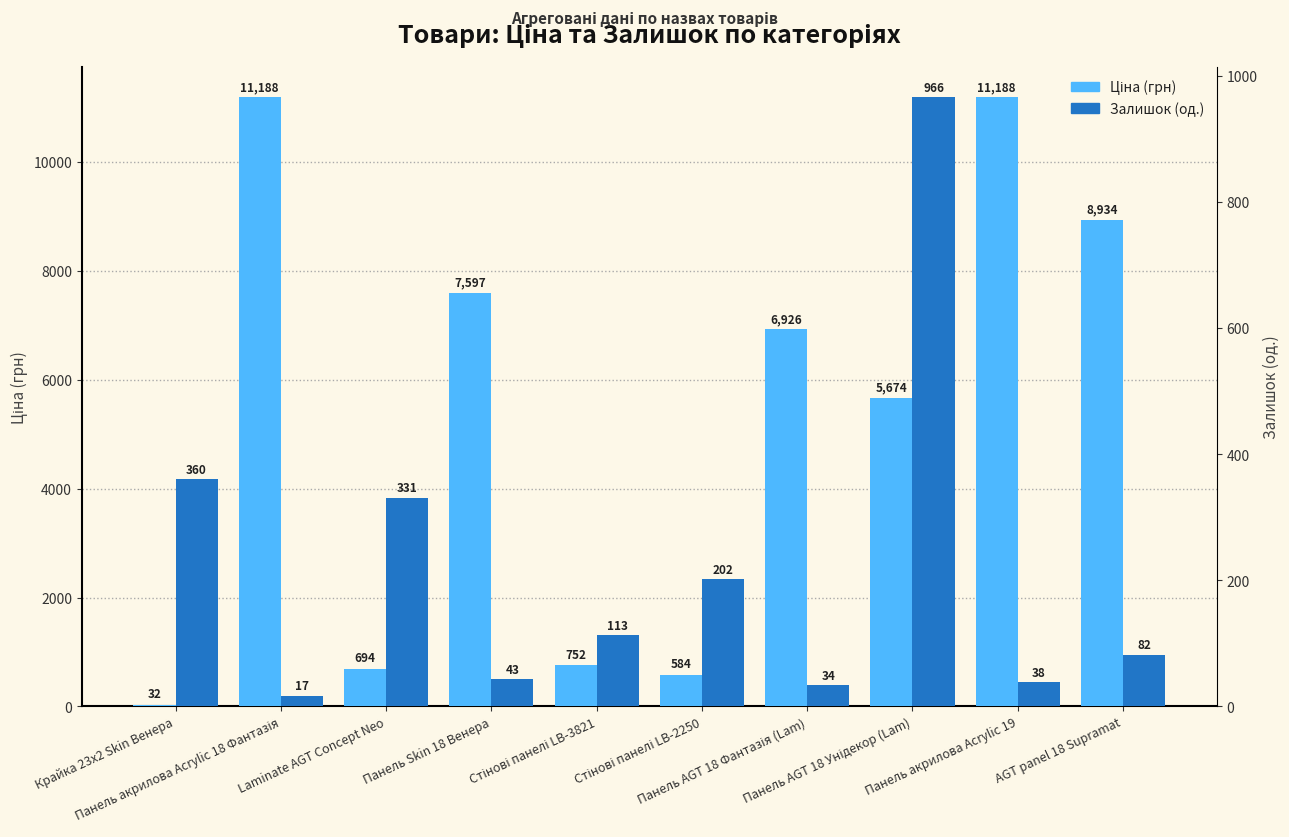

What is the maximum value shown in the chart?

11188.2